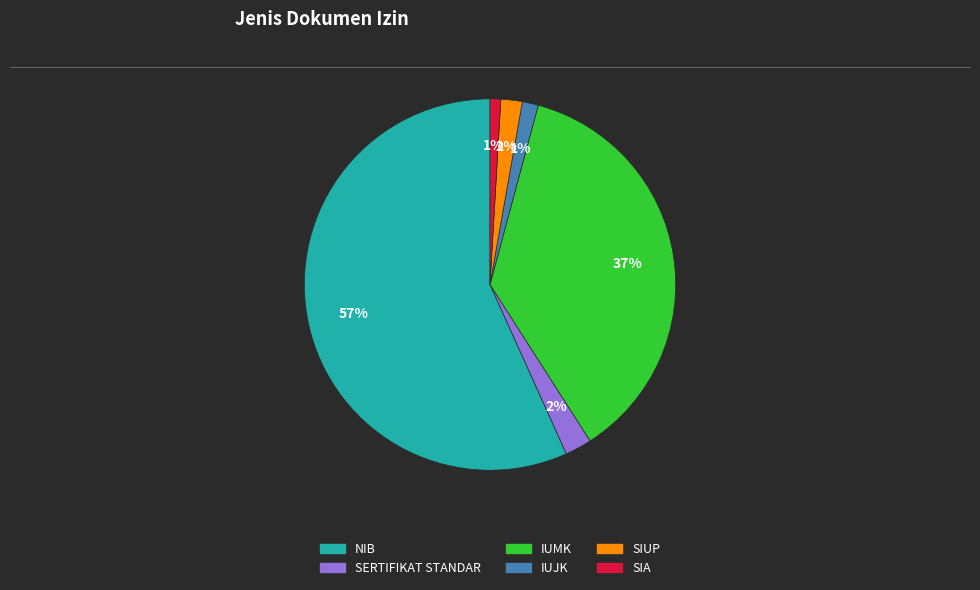

What is the largest slice in the pie chart?

NIB